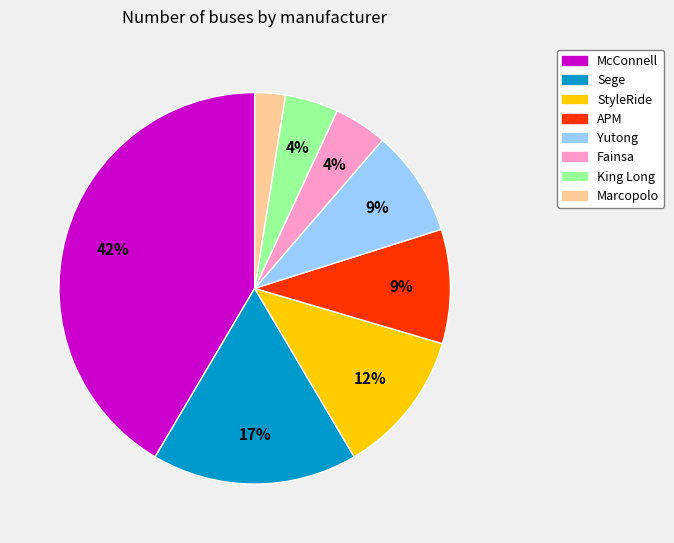

To the nearest percent, what is the difference between the APM and Fainsa slice percentages?

5%